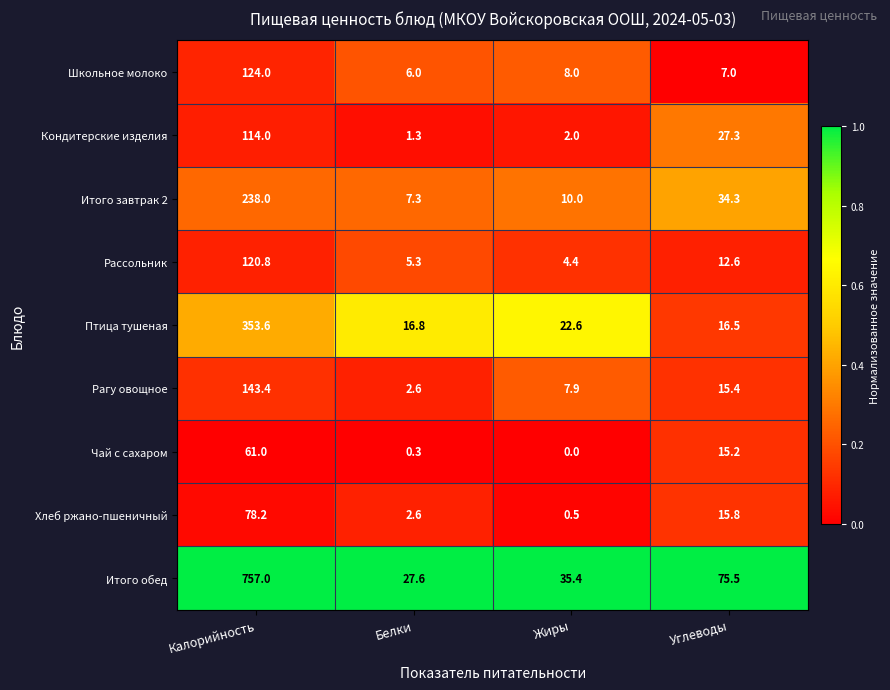

What is the sum of all Чай с сахаром values?

76.5